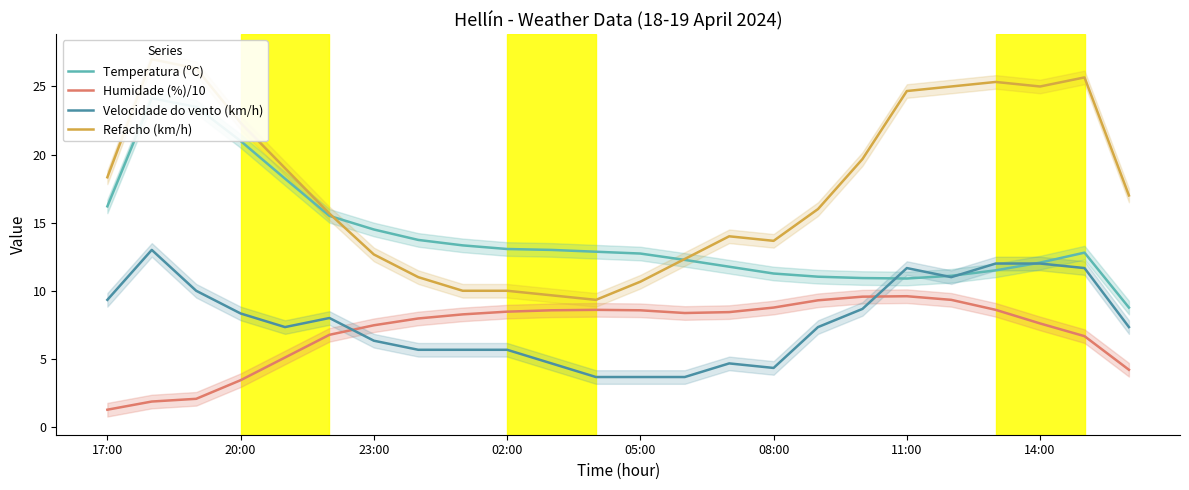

What is the average value of the Temperatura (ºC) series?

14.0